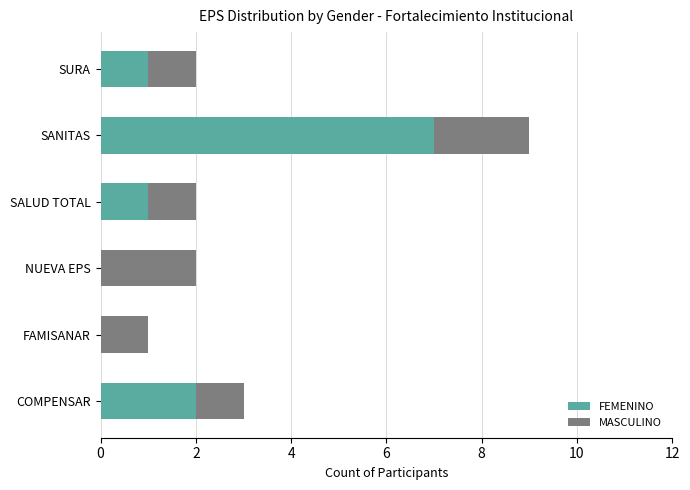

At which category is the sum across all series the highest?

SANITAS